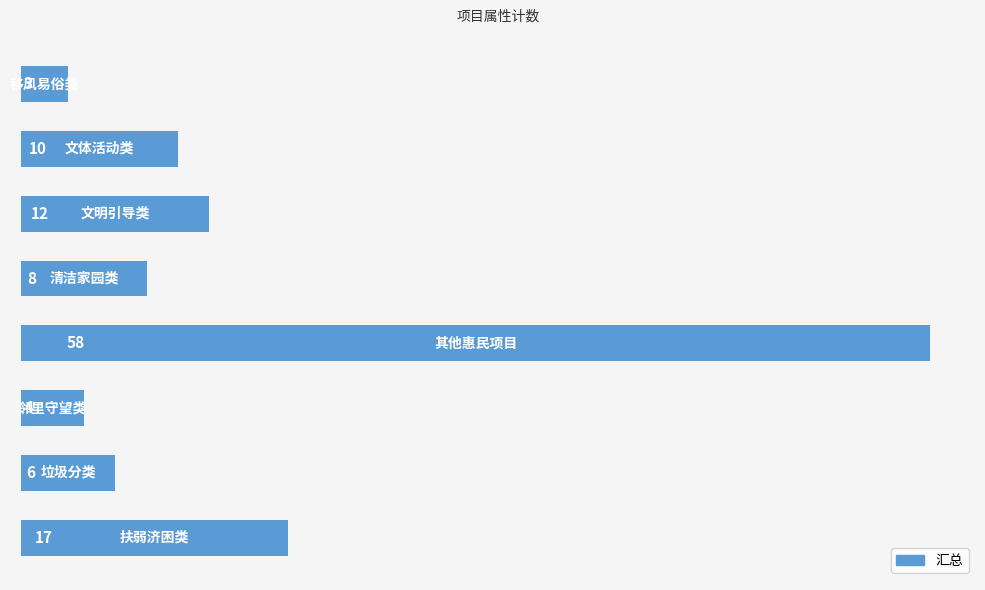

Reading bottom to top, what are all the values shown in this chart?

17	6	4	58	8	12	10	3